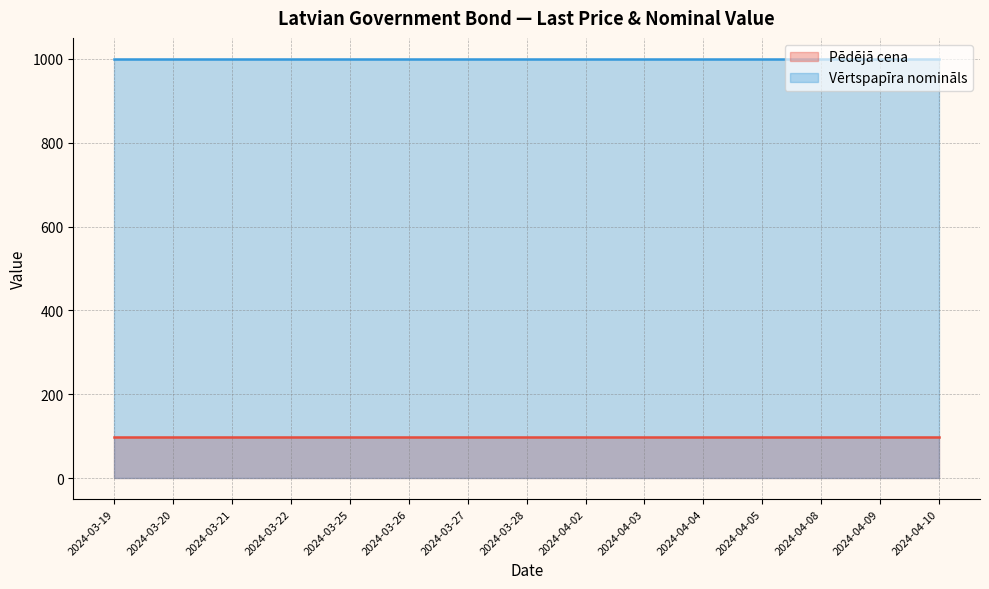

List the series in order of their overall mean, lowest first.

Pēdējā cena, Vērtspapīra nomināls